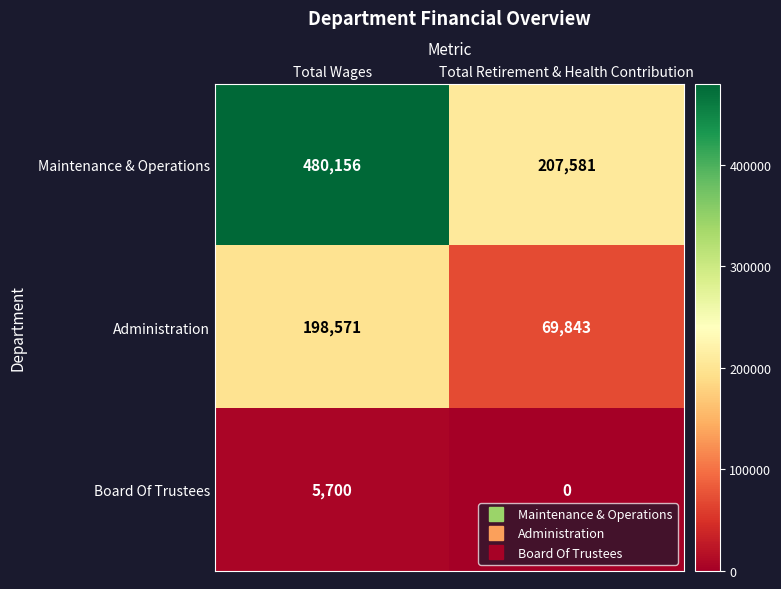

Reading left to right, what are all the values shown in this chart?

Maintenance & Operations: Total Wages=480156	Total Retirement & Health Contribution=207581
Administration: Total Wages=198571	Total Retirement & Health Contribution=69843
Board Of Trustees: Total Wages=5700	Total Retirement & Health Contribution=0